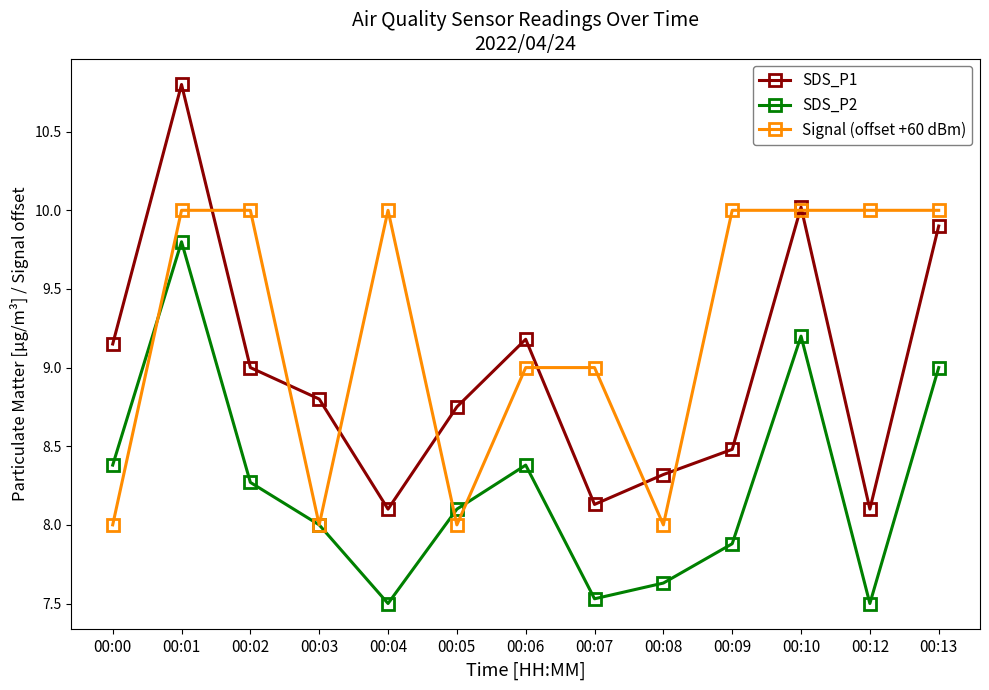

Rank the series at 00:06 from lowest to highest value.

SDS_P2, Signal (offset +60 dBm), SDS_P1